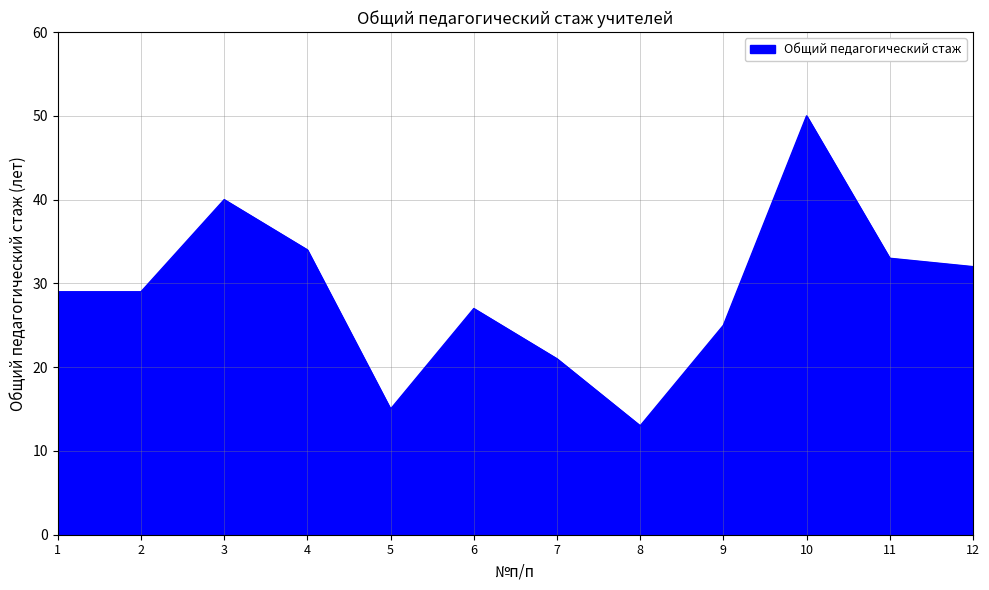

At which category does the data reach its first local peak?

3